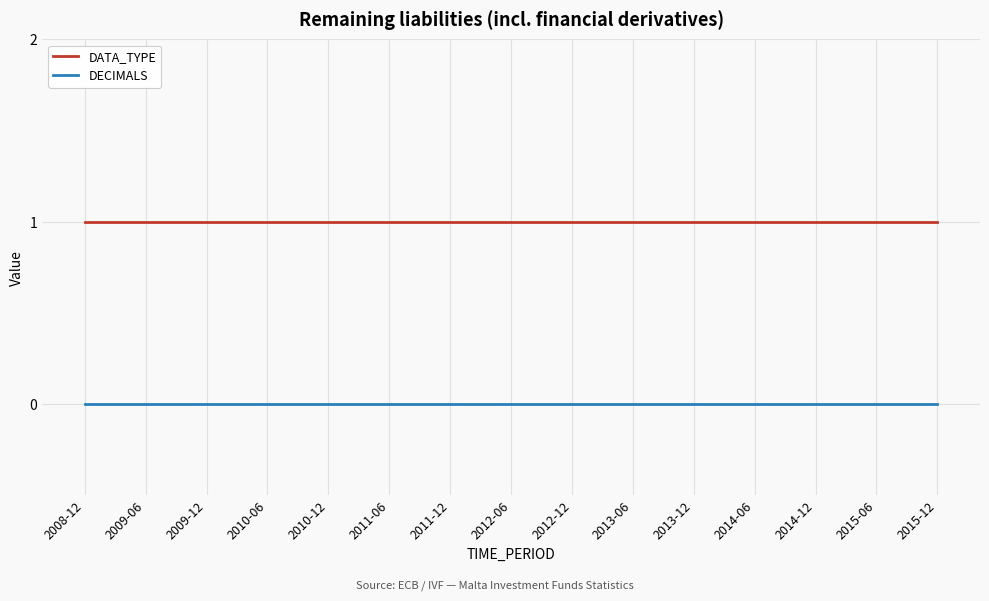

What position from the left is 2009-06?

2